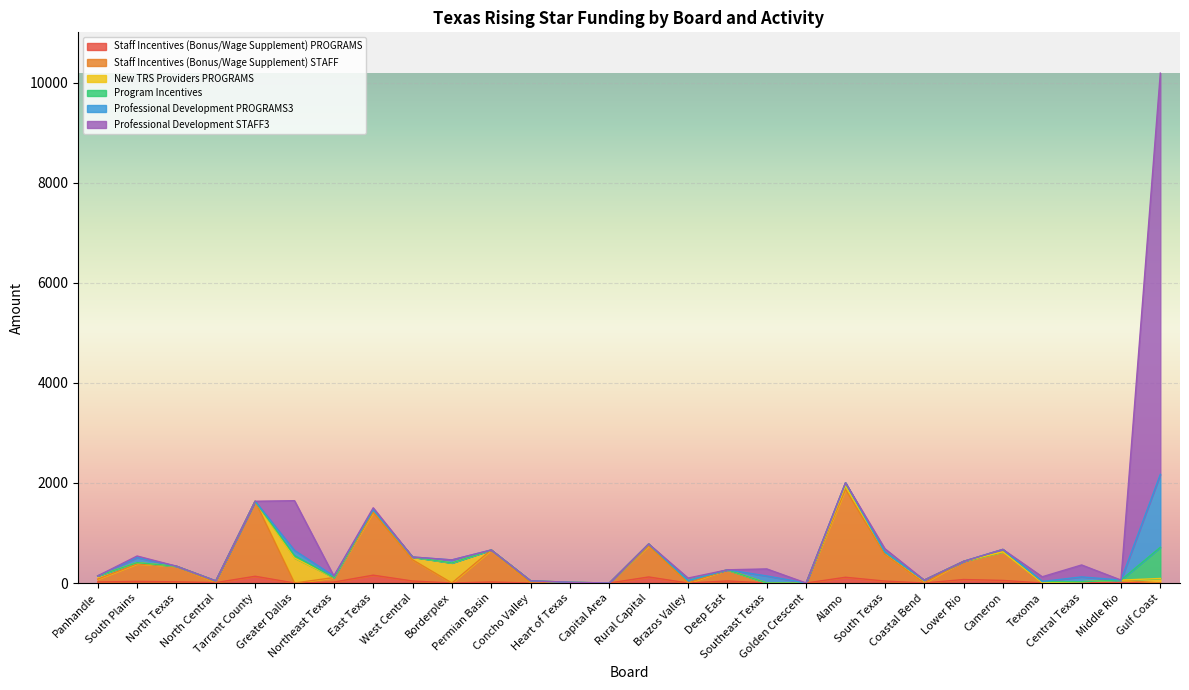

Rank the series at Alamo from highest to lowest value.

Staff Incentives (Bonus/Wage Supplement) STAFF, Staff Incentives (Bonus/Wage Supplement) PROGRAMS, New TRS Providers PROGRAMS, Program Incentives, Professional Development PROGRAMS3, Professional Development STAFF3